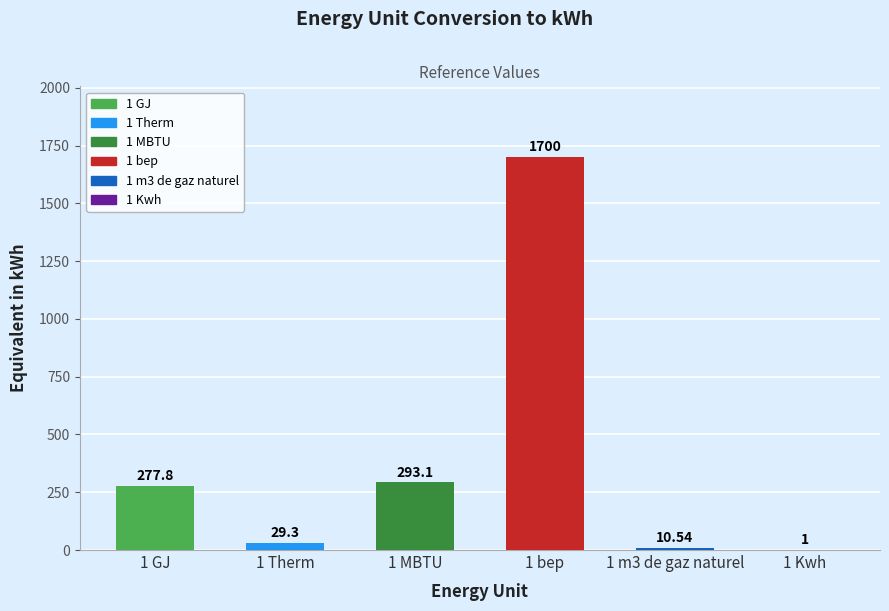

What is the sum of all values?

2311.7